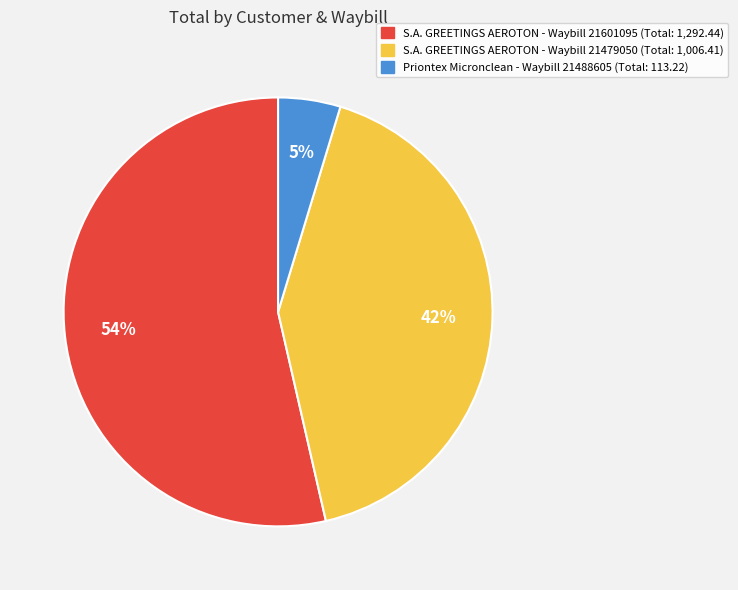

Combined, do S.A. GREETINGS AEROTON - Waybill 21479050 (Total: 1,006.41) and S.A. GREETINGS AEROTON - Waybill 21601095 (Total: 1,292.44) account for over 50%?

Yes